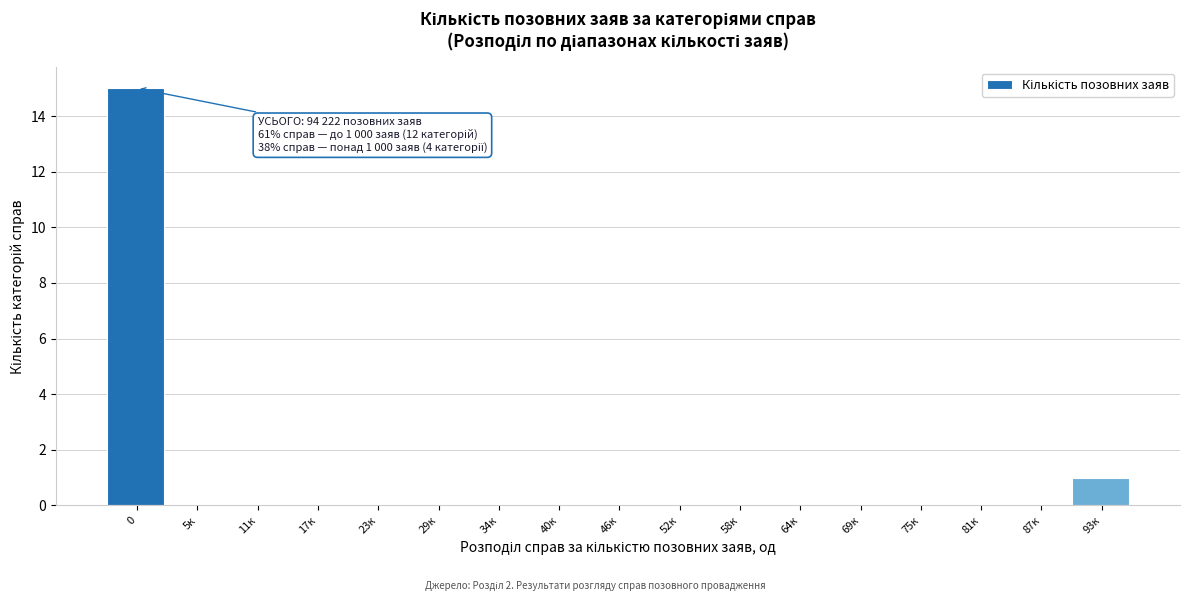

Reading right to left, transcribe all the data shown in this chart.

93к=1	87к=0	81к=0	75к=0	69к=0	64к=0	58к=0	52к=0	46к=0	40к=0	34к=0	29к=0	23к=0	17к=0	11к=0	5к=0	0=15